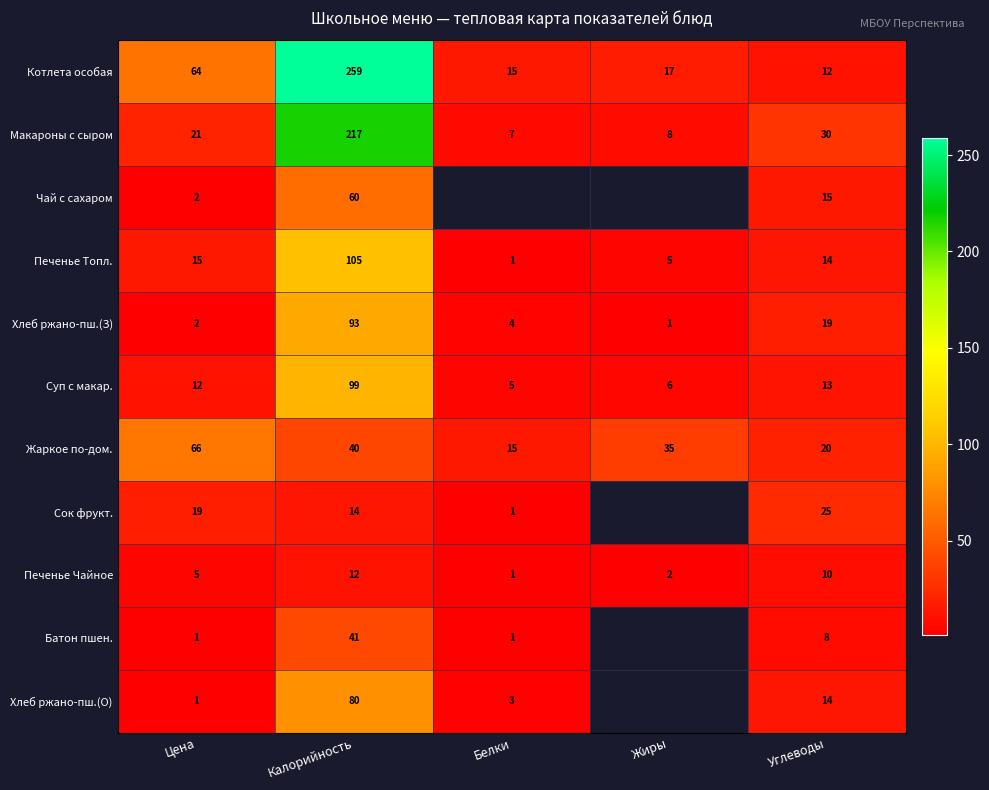

Read the Котлета особая value at Цена.

64